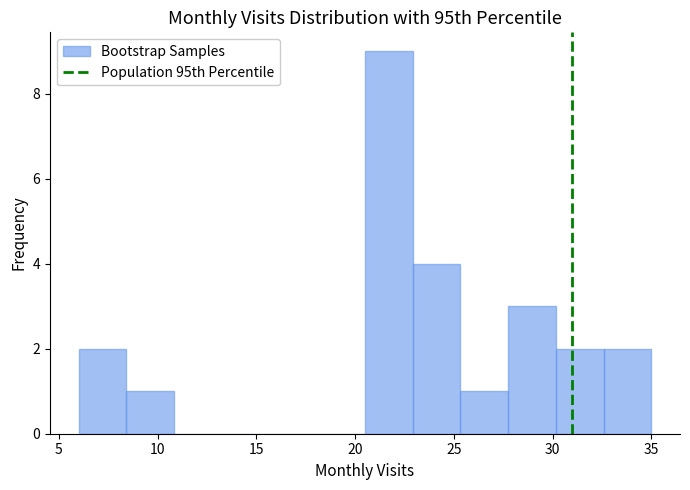

Reading left to right, list every bar in this chart as the range it spans on the x-axis followed by its height. Neither the bar edges nor the heights are printed on the chart, so give them approximately, as read against the axes.

6.0 to 8.5: 2
8.5 to 11.0: 1
11.0 to 13.5: 0
13.5 to 15.5: 0
15.5 to 18.0: 0
18.0 to 20.5: 0
20.5 to 23.0: 9
23.0 to 25.5: 4
25.5 to 28.0: 1
28.0 to 30.0: 3
30.0 to 32.5: 2
32.5 to 35.0: 2